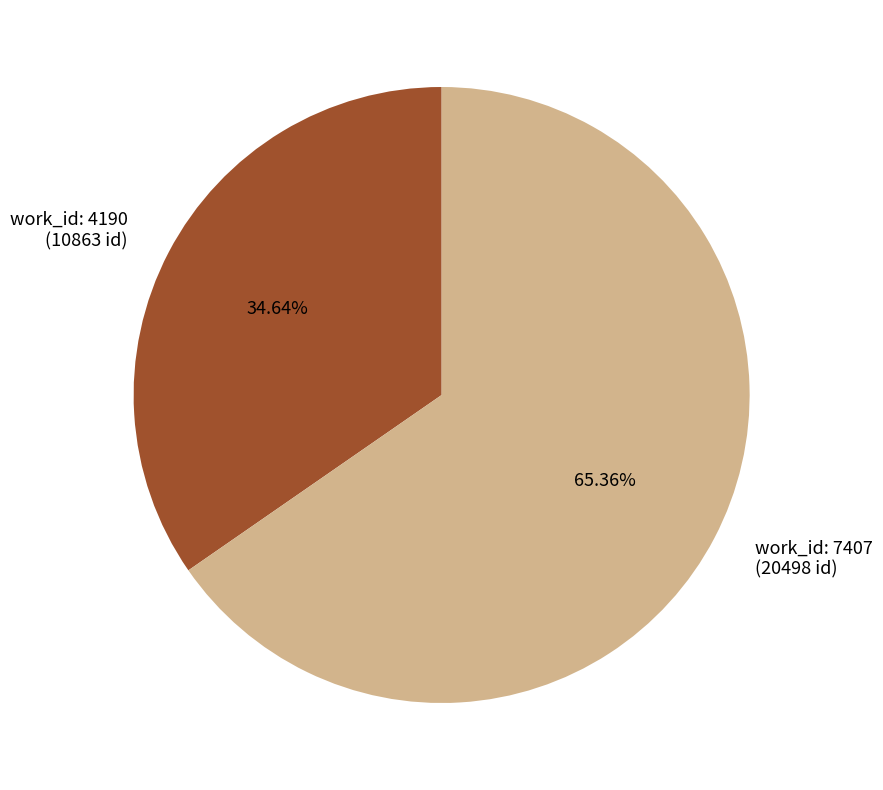

Is there a majority slice in this chart?

Yes